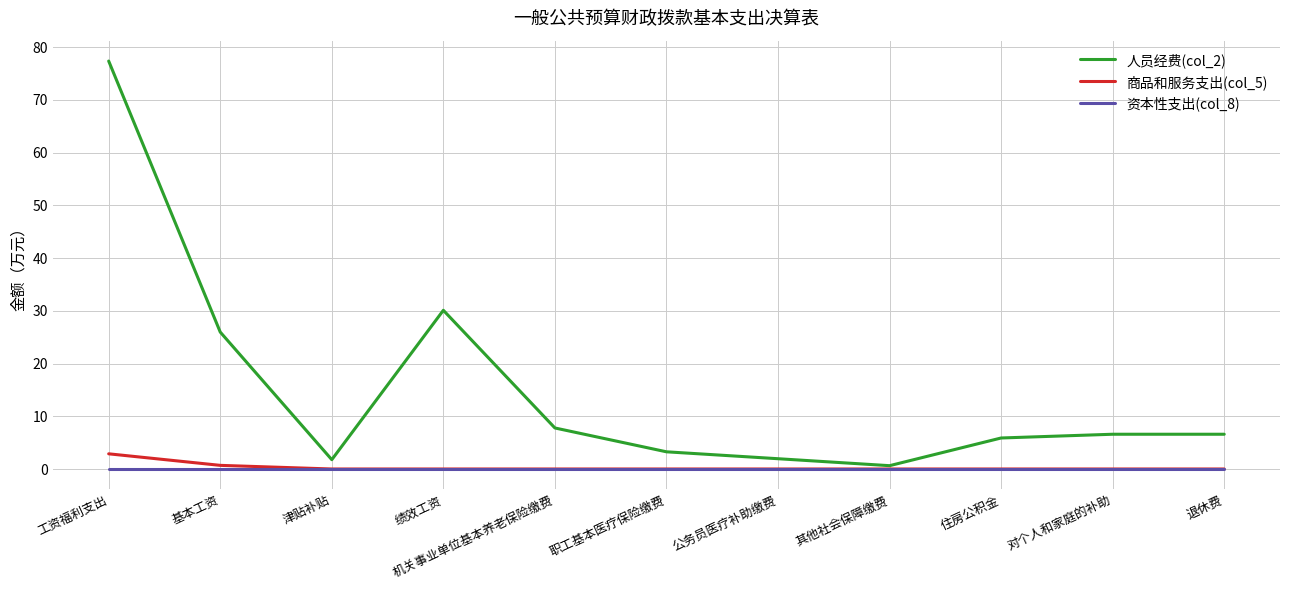

Does the chart have visible grid lines?

Yes